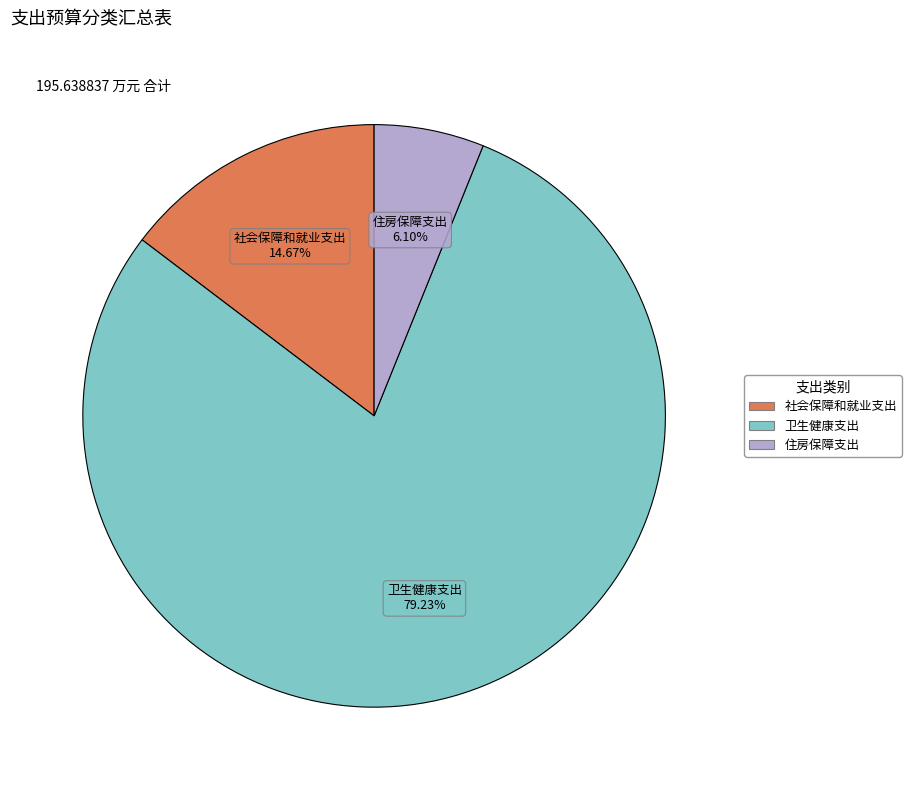

To the nearest percent, what is the difference between the 社会保障和就业支出 and 卫生健康支出 slice percentages?

65%